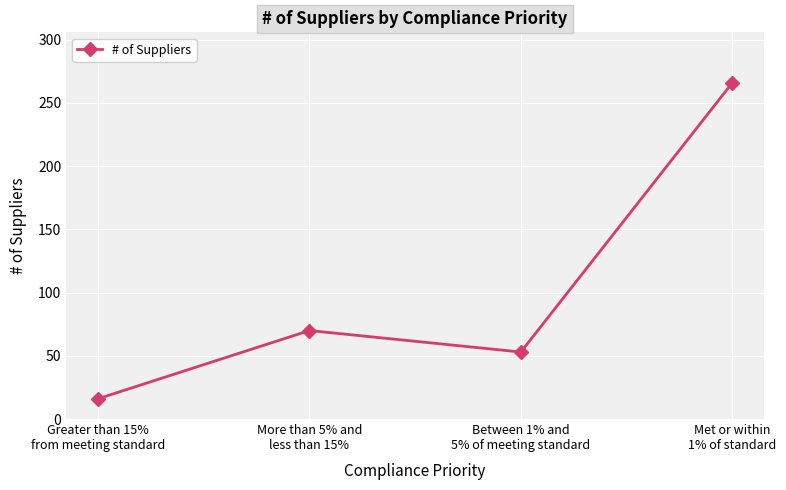

What is the greatest value displayed?

266